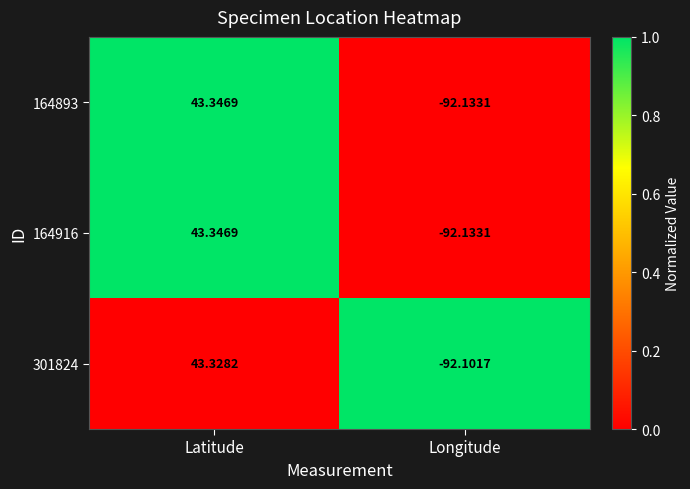

At which label does 164893 first exceed 43?

Latitude